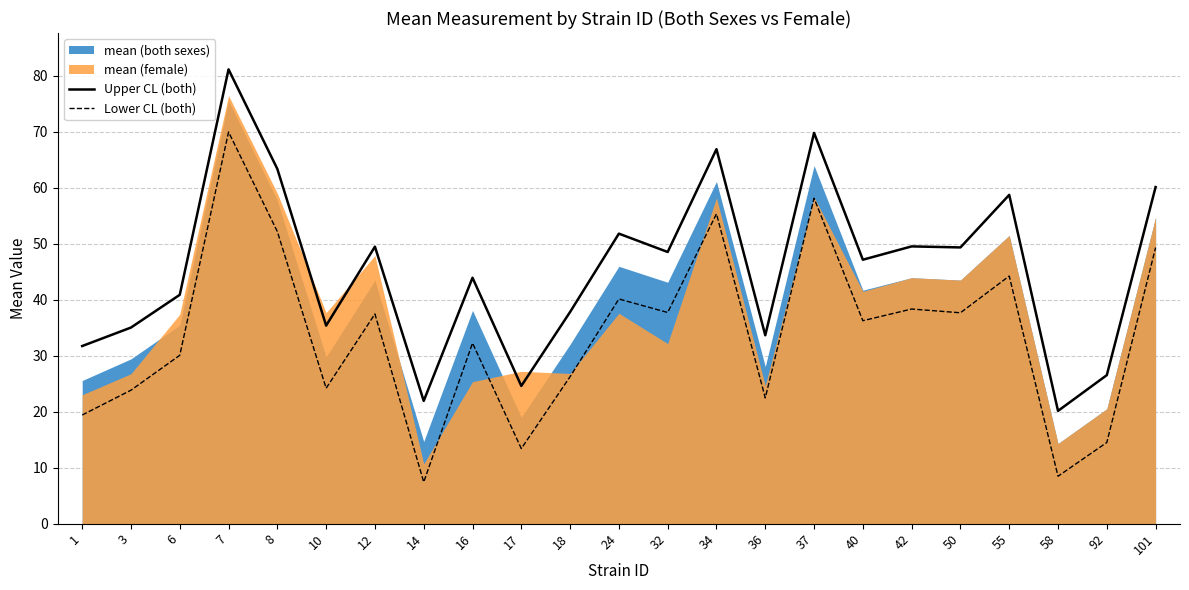

What is the difference between the maximum and minimum values in the Lower CL (both) series?

62.5